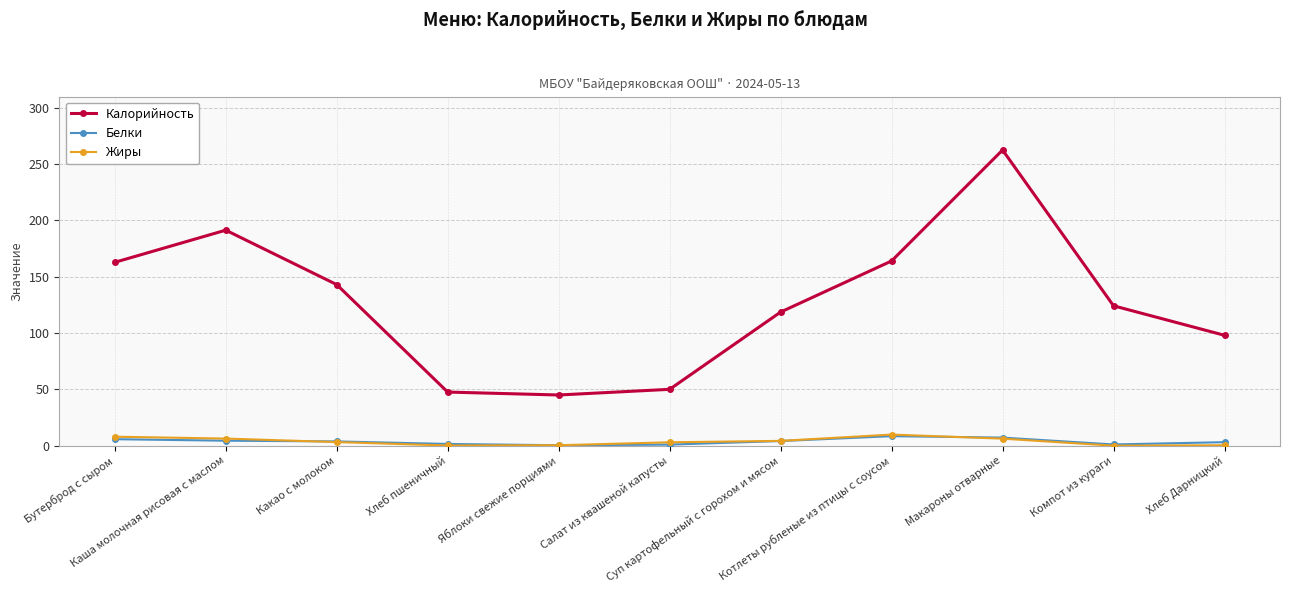

What is the value of the Калорийность point at the 6th from the left?

50.0